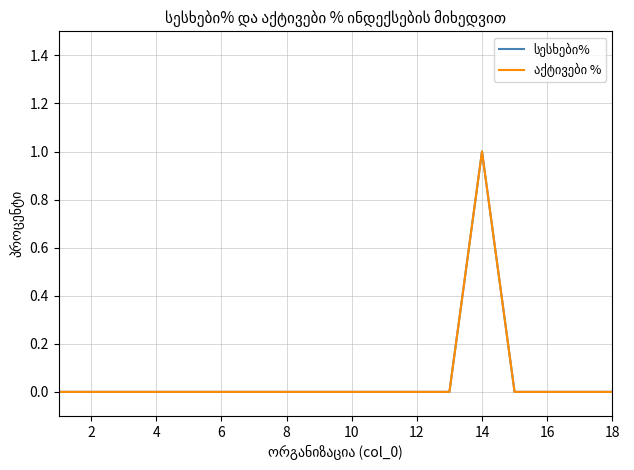

Is this an area chart (filled region under the line)?

No